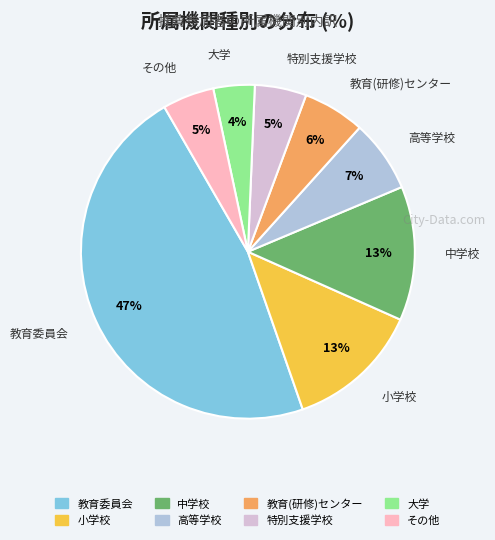

Do 中学校 and 高等学校 together represent more than half of the pie?

No